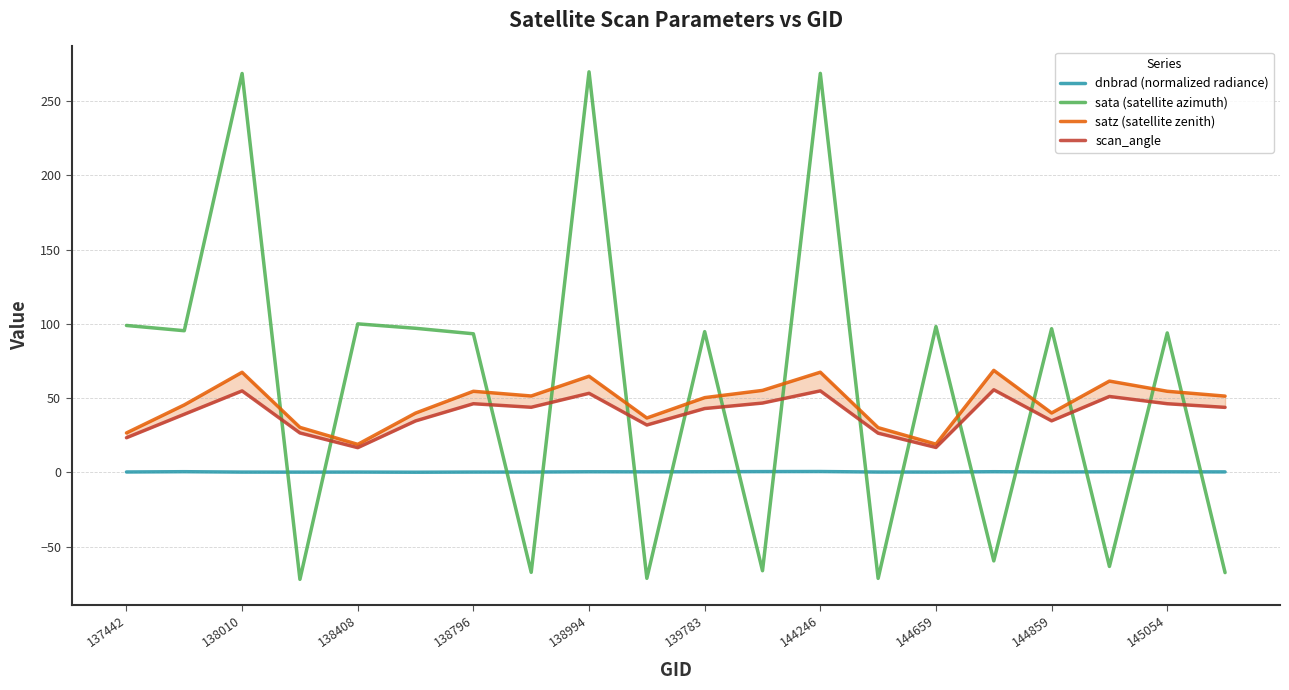

The sata (satellite azimuth) series shows 28.6 at 145054. True or false?

False